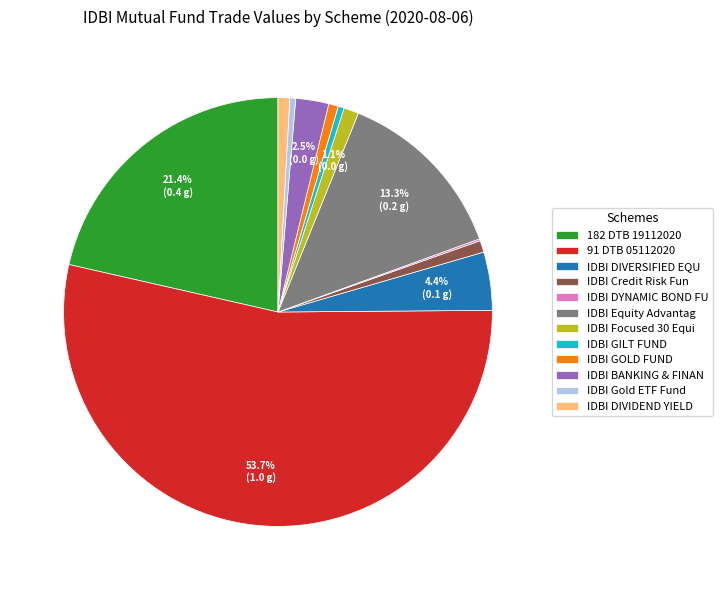

Between IDBI DIVERSIFIED EQU and IDBI GOLD FUND, which is larger?

IDBI DIVERSIFIED EQU